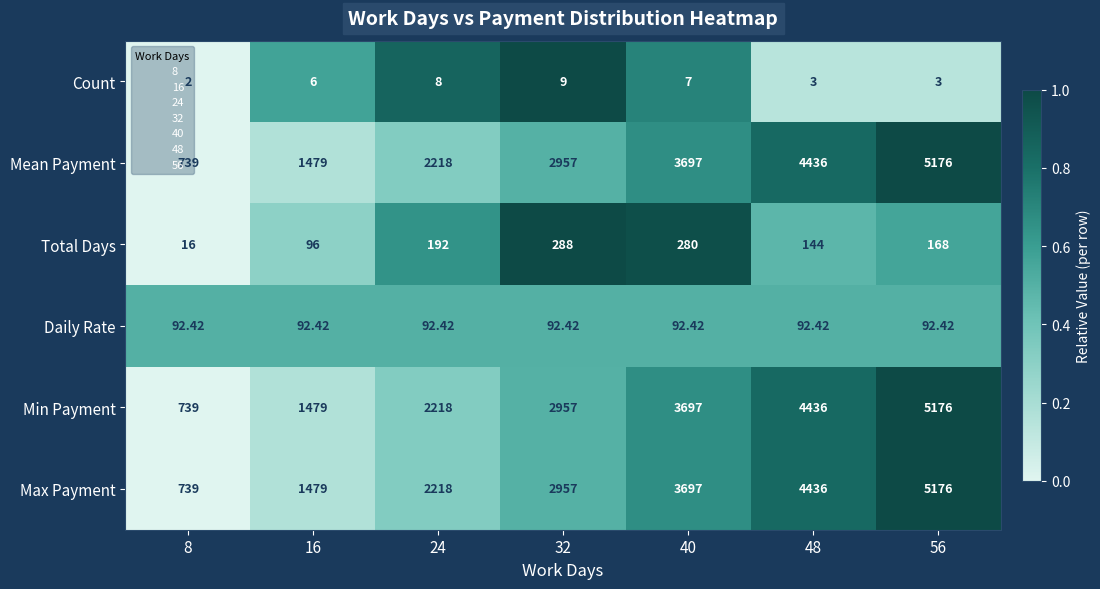

Is the value of Daily Rate at 40 greater than the value of Max Payment at 8?

No